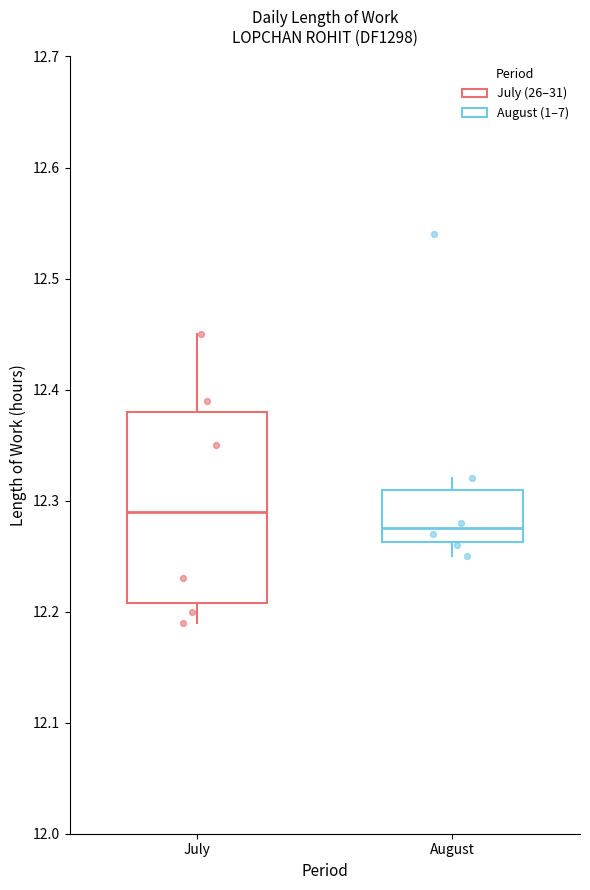

Where does the median line of the box for August sit on the y-axis? The values are not printed on the chart, so give them approximately, as read against the axis.

12.28